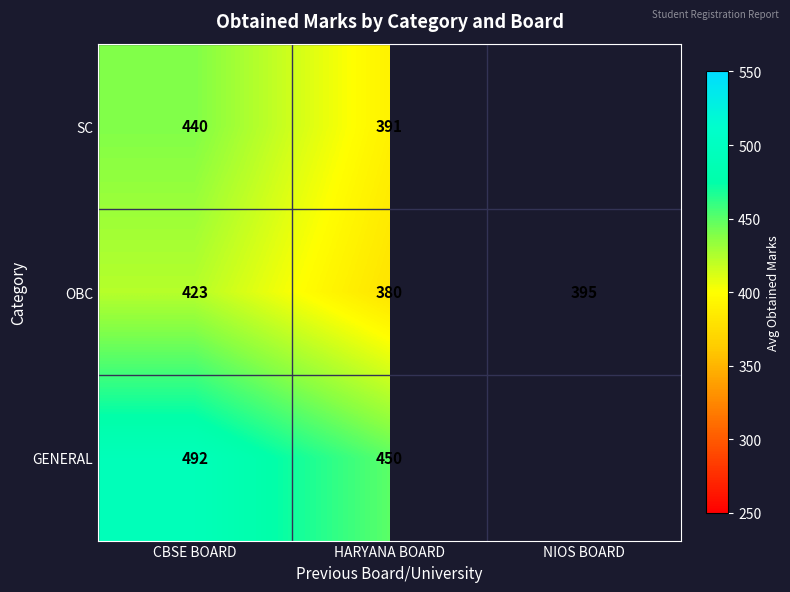

Rank the series at HARYANA BOARD from highest to lowest value.

GENERAL, SC, OBC